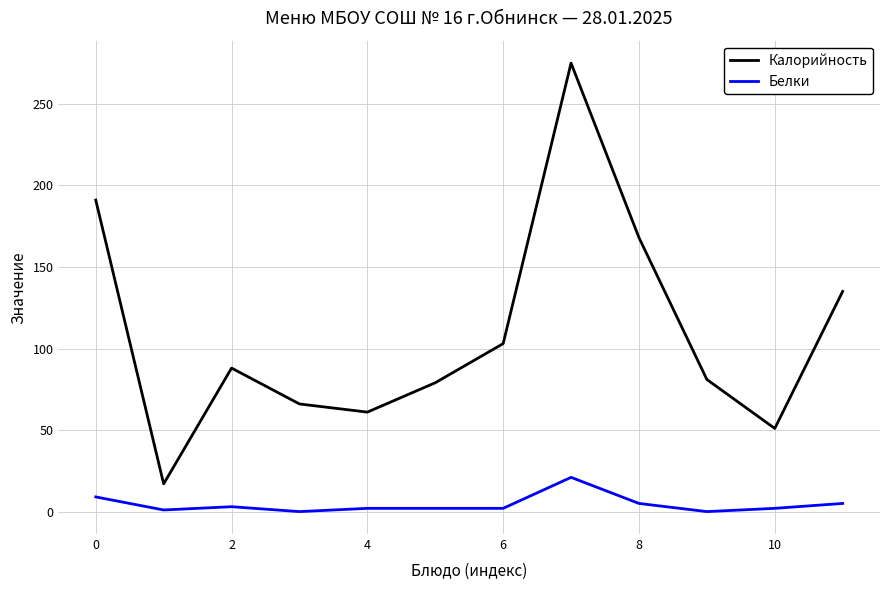

How many lines are shown in the chart?

2